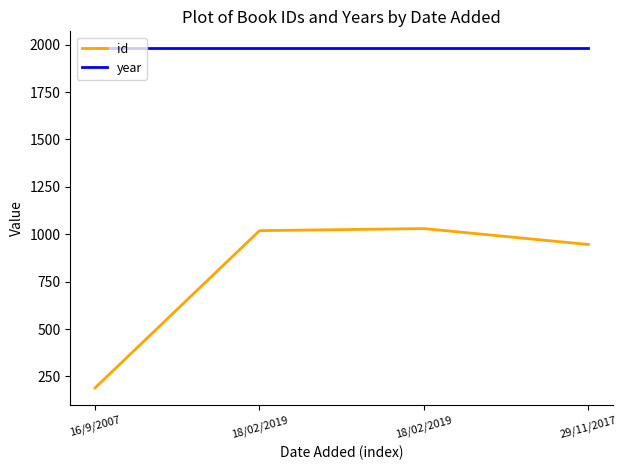

Which label corresponds to the largest value in the chart?

16/9/2007